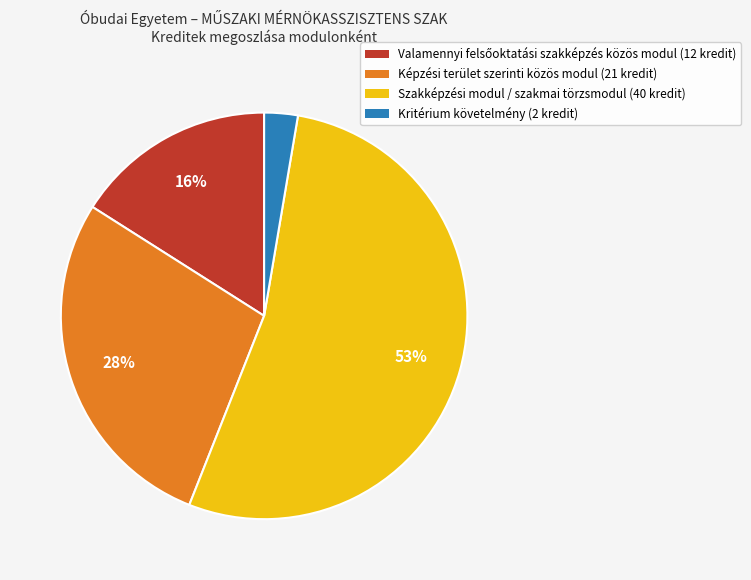

To the nearest percent, what percentage of the pie is Szakképzési modul / szakmai törzsmodul?

53%